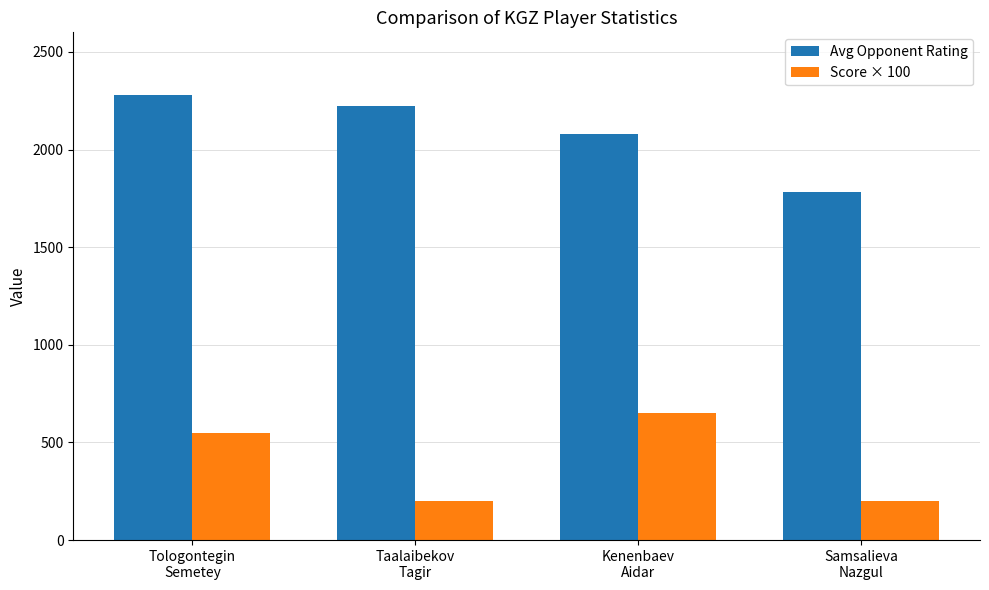

What is the maximum value for Score × 100?

650.0